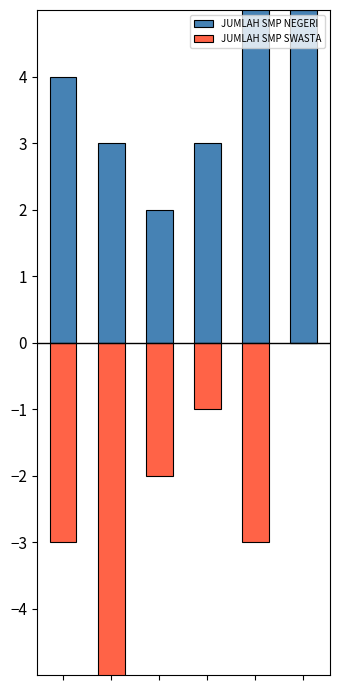

How many groups of bars are there?

6